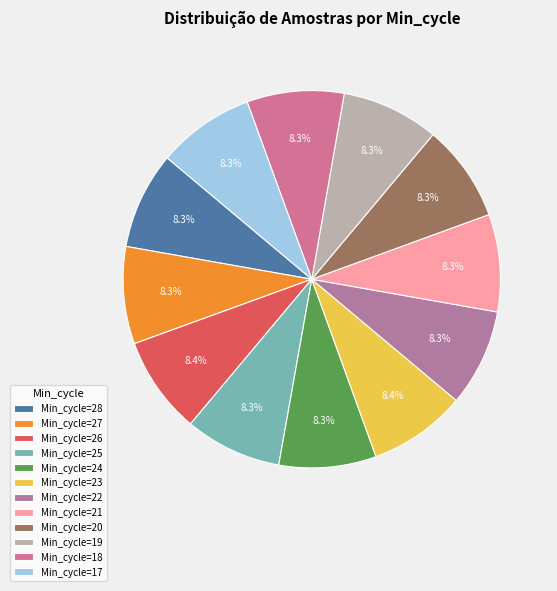

Count the number of slices in the pie.

12